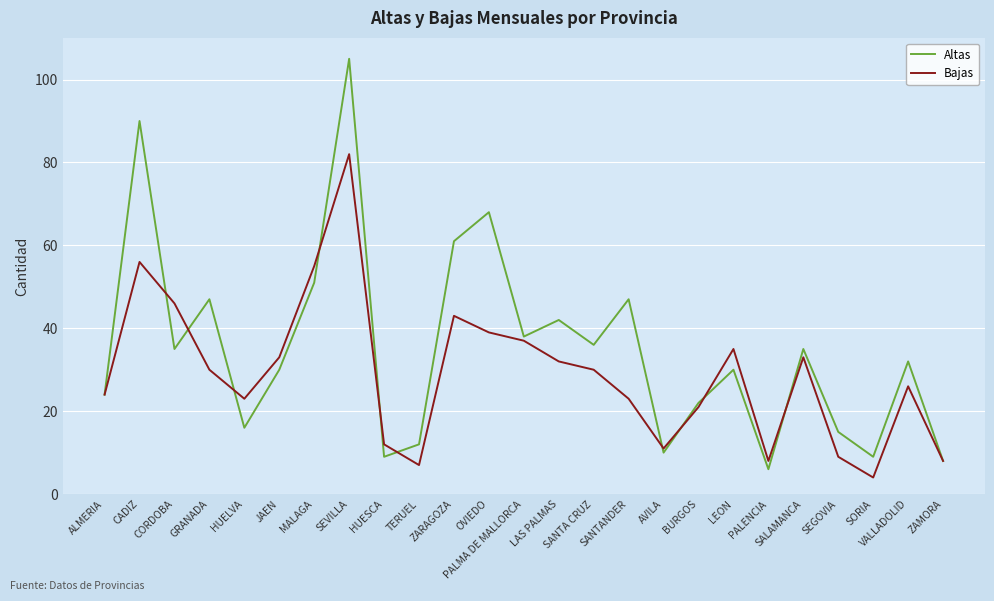

Which series has the largest total across all categories?

Altas